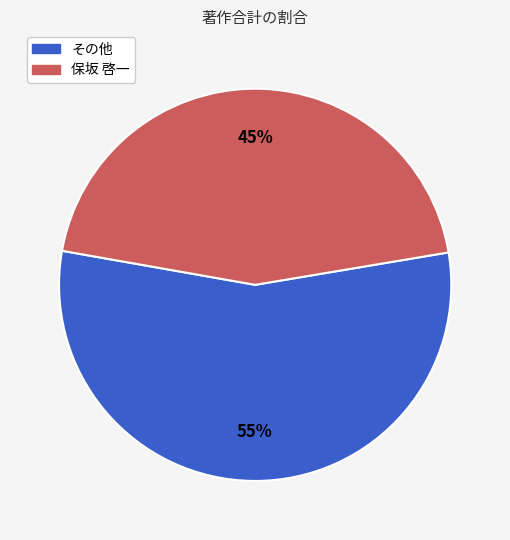

To the nearest percent, what is the average slice percentage?

50%